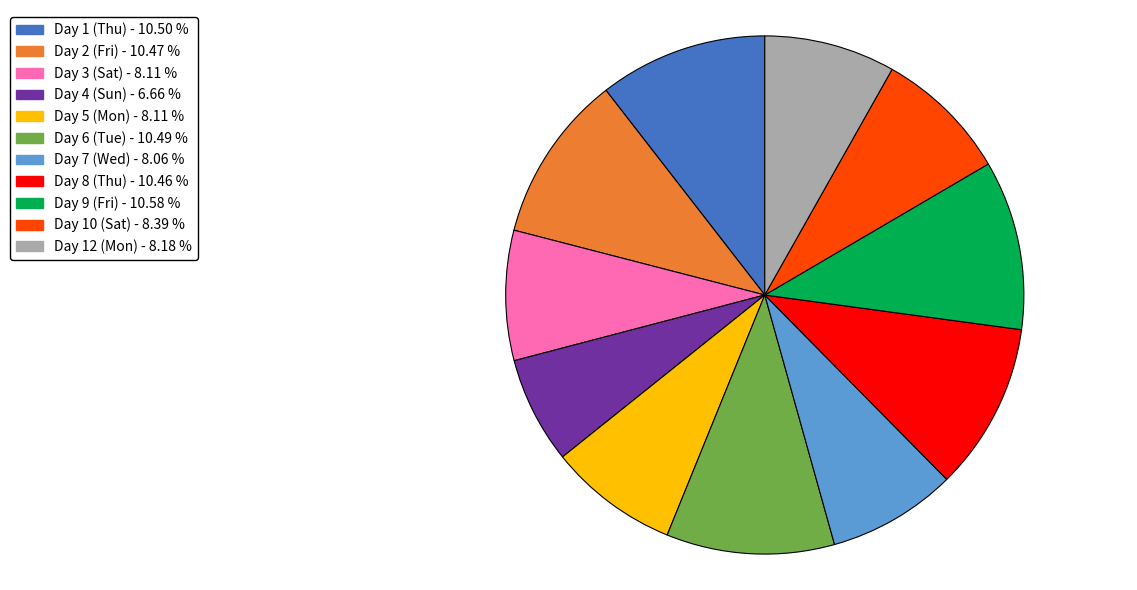

Which category has the smallest portion of the pie?

Day 4 (Sun)